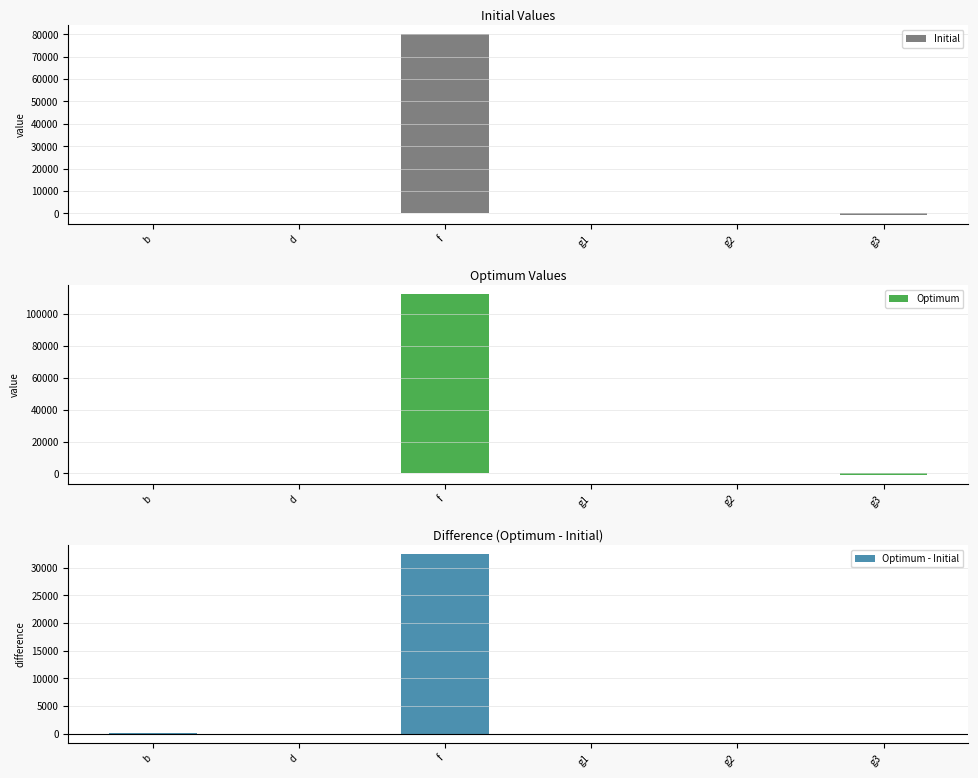

How many data points in Optimum are above 237?

3